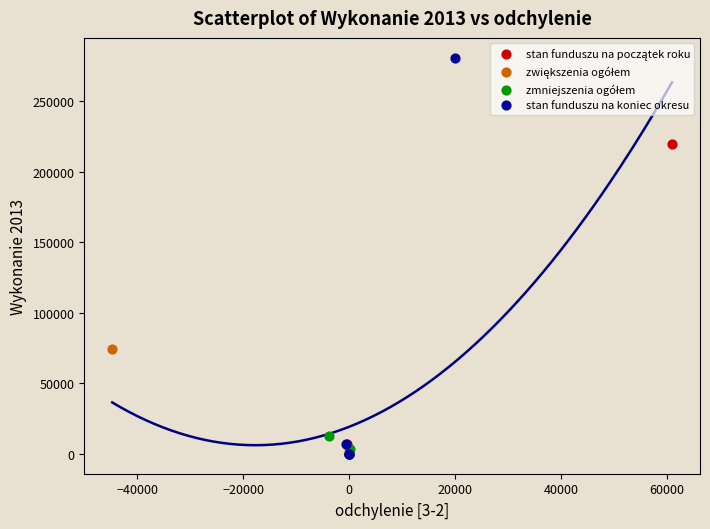

Which series has the largest Y range (max minus min)?

stan funduszu na koniec okresu